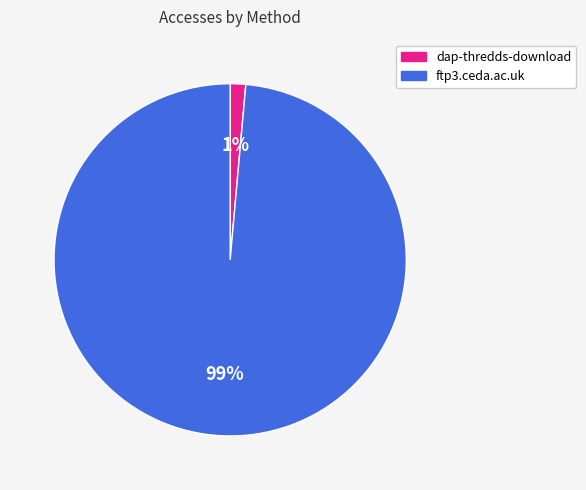

To the nearest percent, what is the average slice percentage?

50%